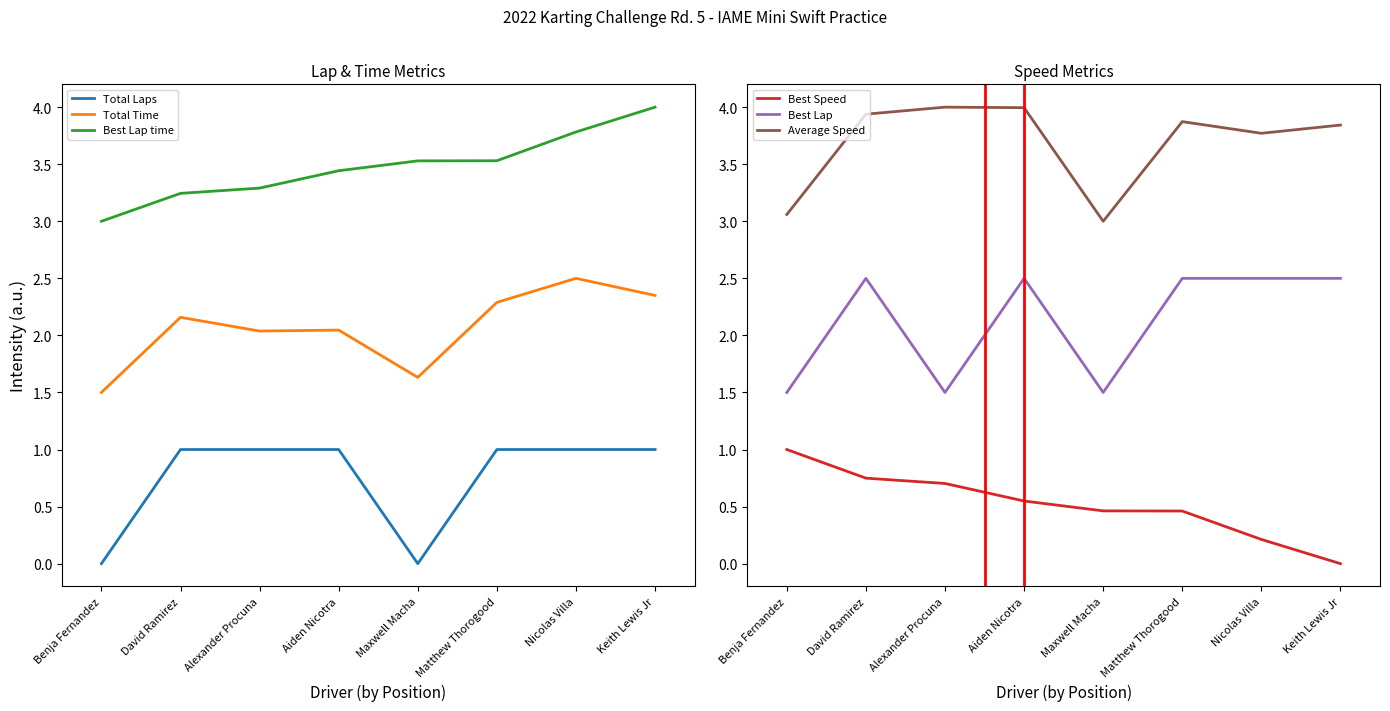

Reading right to left, extract all data points from this chart.

Total Laps: 1.0	1.0	1.0	0.0	1.0	1.0	1.0	0.0
Total Time: 2.4	2.5	2.3	1.6	2.0	2.0	2.2	1.5
Best Lap time: 4.0	3.8	3.5	3.5	3.4	3.3	3.2	3.0
Best Speed: 0.0	0.2	0.5	0.5	0.5	0.7	0.7	1.0
Best Lap: 2.5	2.5	2.5	1.5	2.5	1.5	2.5	1.5
Average Speed: 3.8	3.8	3.9	3.0	4.0	4.0	3.9	3.1